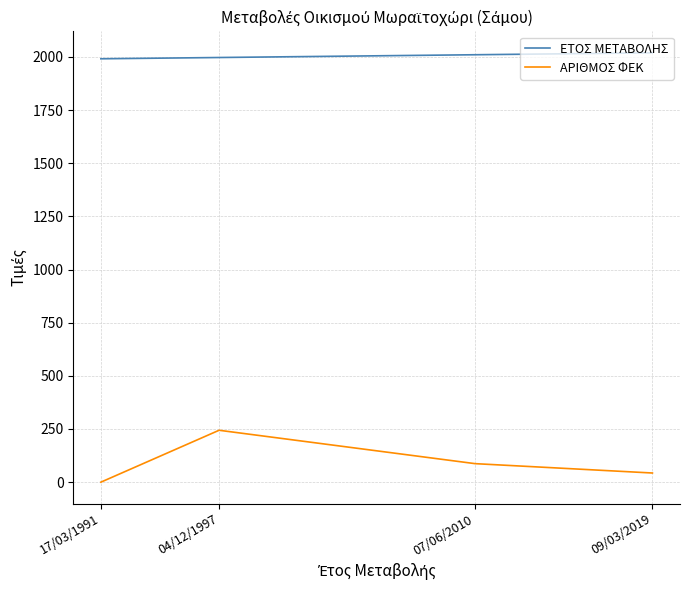

What is the difference between the ΑΡΙΘΜΟΣ ΦΕΚ values at 09/03/2019 and 04/12/1997?

201